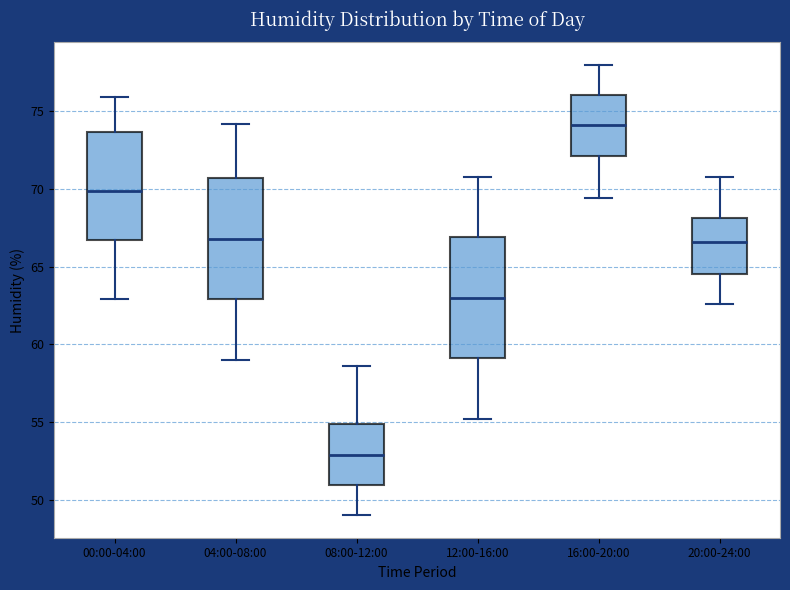

Reading left to right, transcribe this box plot: for each box, give where its median line is, the range the box spans, and where its two whiskers end, as read against the y-axis. The values are not printed on the chart, so give them approximately, as read against the axis.

00:00-04:00: median 70.0, box 67.0 to 73.5, whiskers 63.0 to 76.0
04:00-08:00: median 67.0, box 63.0 to 70.5, whiskers 59.0 to 74.0
08:00-12:00: median 53.0, box 51.0 to 55.0, whiskers 49.0 to 58.5
12:00-16:00: median 63.0, box 59.0 to 67.0, whiskers 55.0 to 71.0
16:00-20:00: median 74.0, box 72.0 to 76.0, whiskers 69.5 to 78.0
20:00-24:00: median 66.5, box 64.5 to 68.0, whiskers 62.5 to 71.0